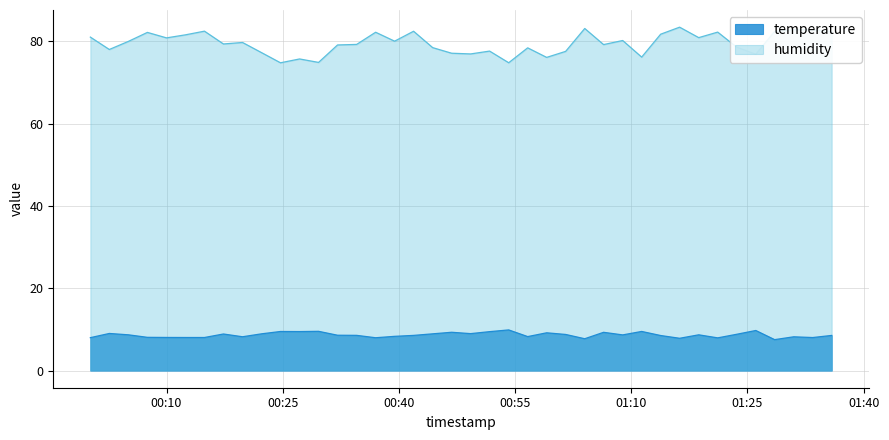

Which series has the widest spread of values?

humidity